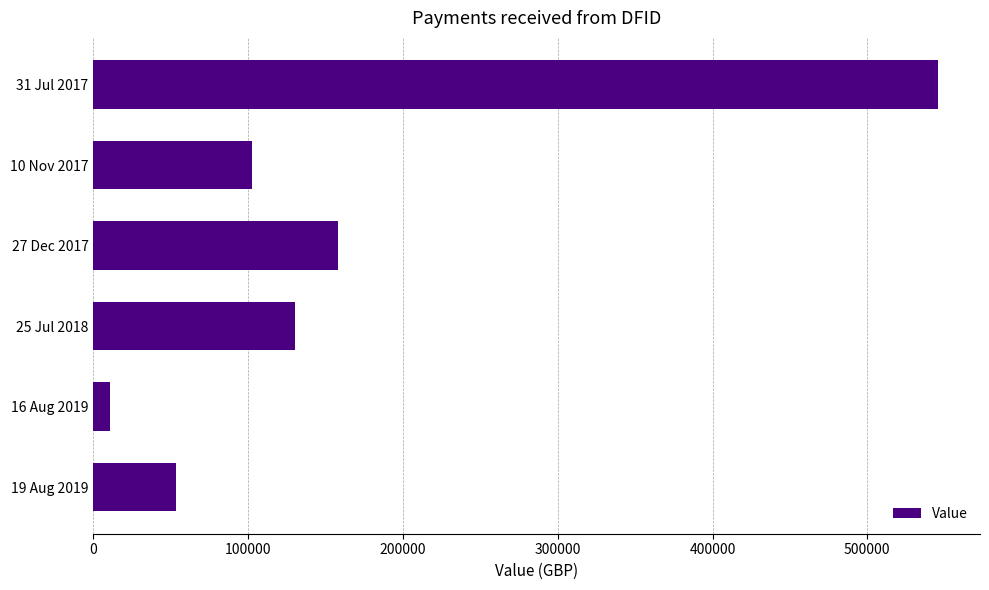

What is the change in value from 31 Jul 2017 to 19 Aug 2019?

-491908